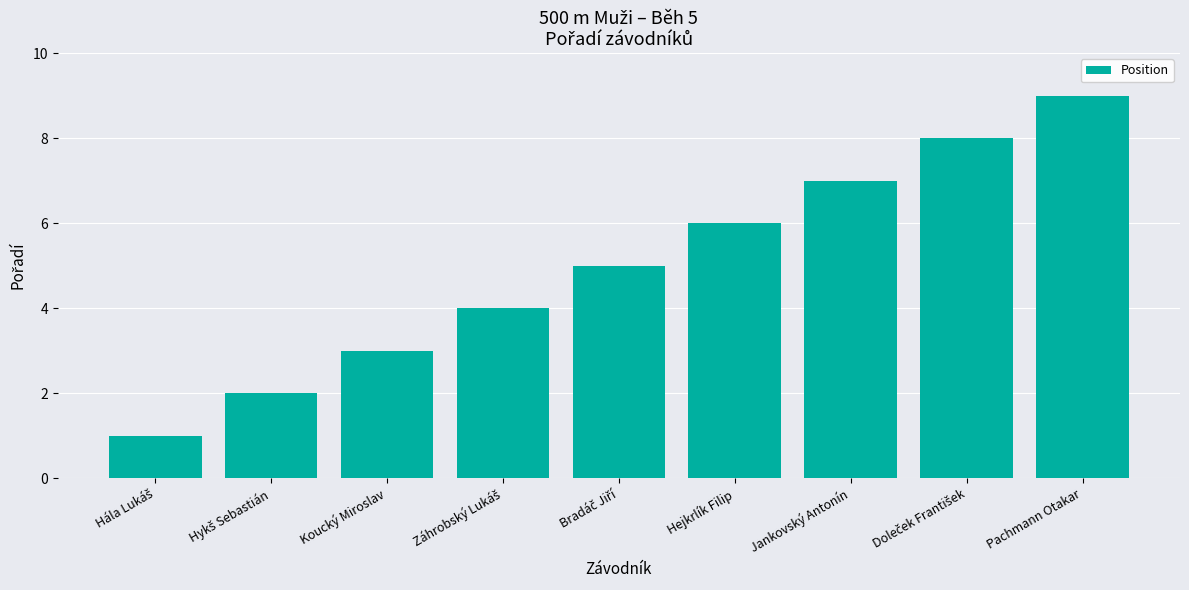

What is the minimum value shown in the chart?

1